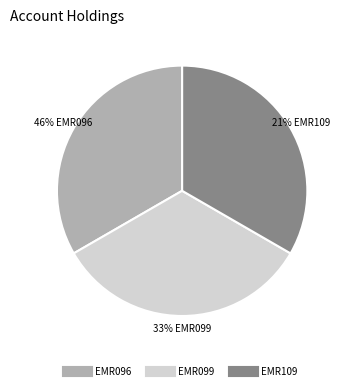

What percentage is the EMR099 slice, to the nearest percent?

33%